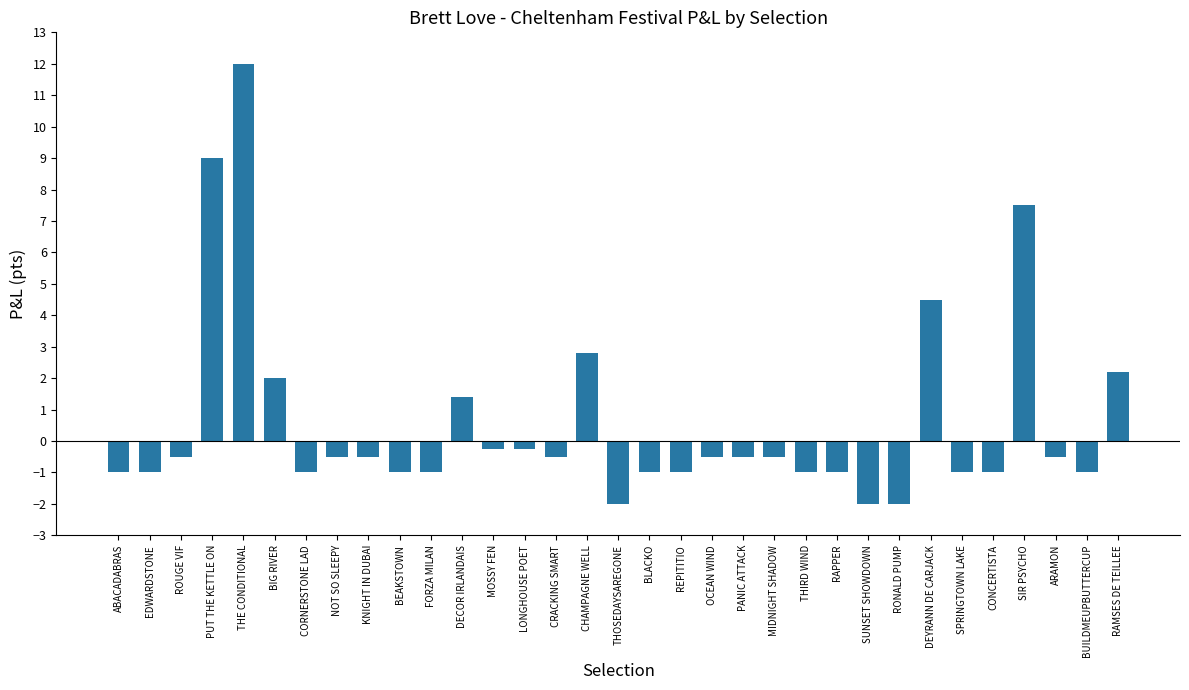

Which category has the highest value across all series?

THE CONDITIONAL